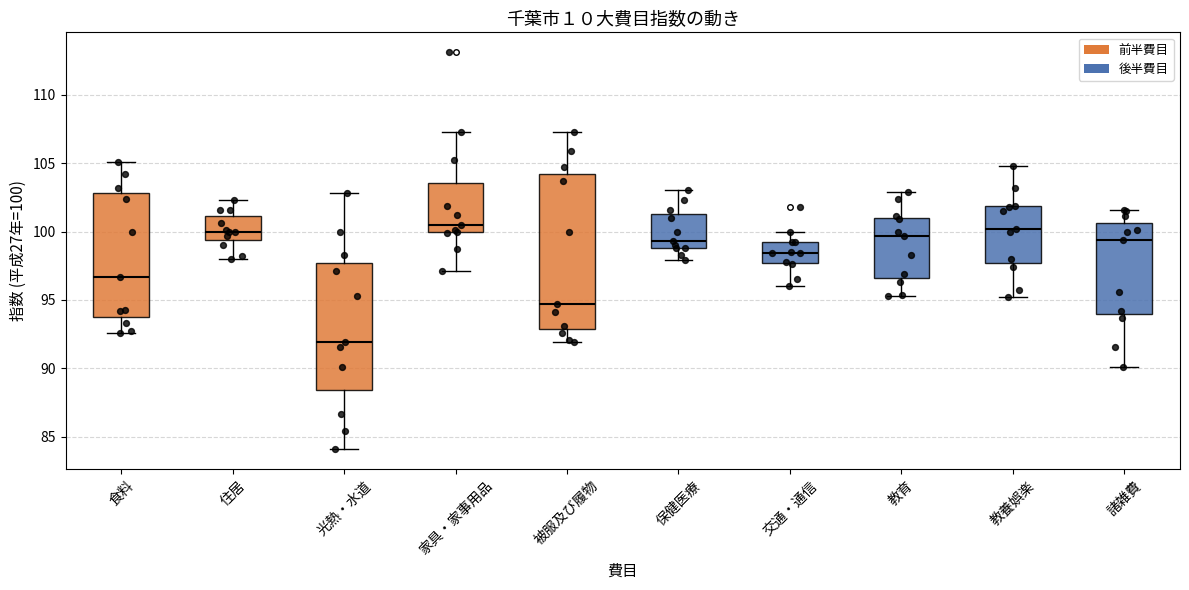

Where is the upper edge of the box for 諸雑費 on the y-axis? The values are not printed on the chart, so give them approximately, as read against the axis.

100.5